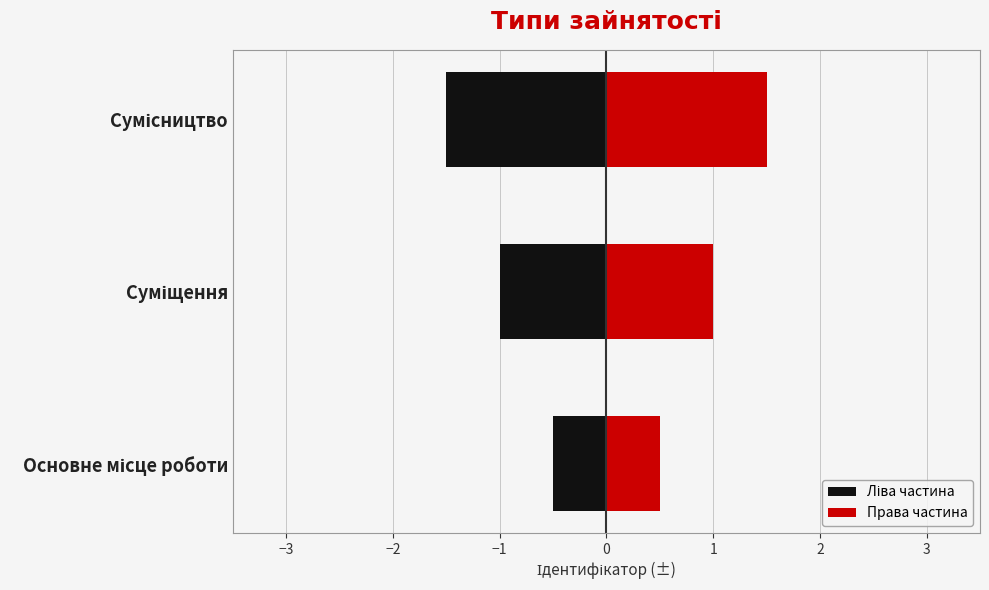

Is it true that the value at Сумісництво is 5?

False